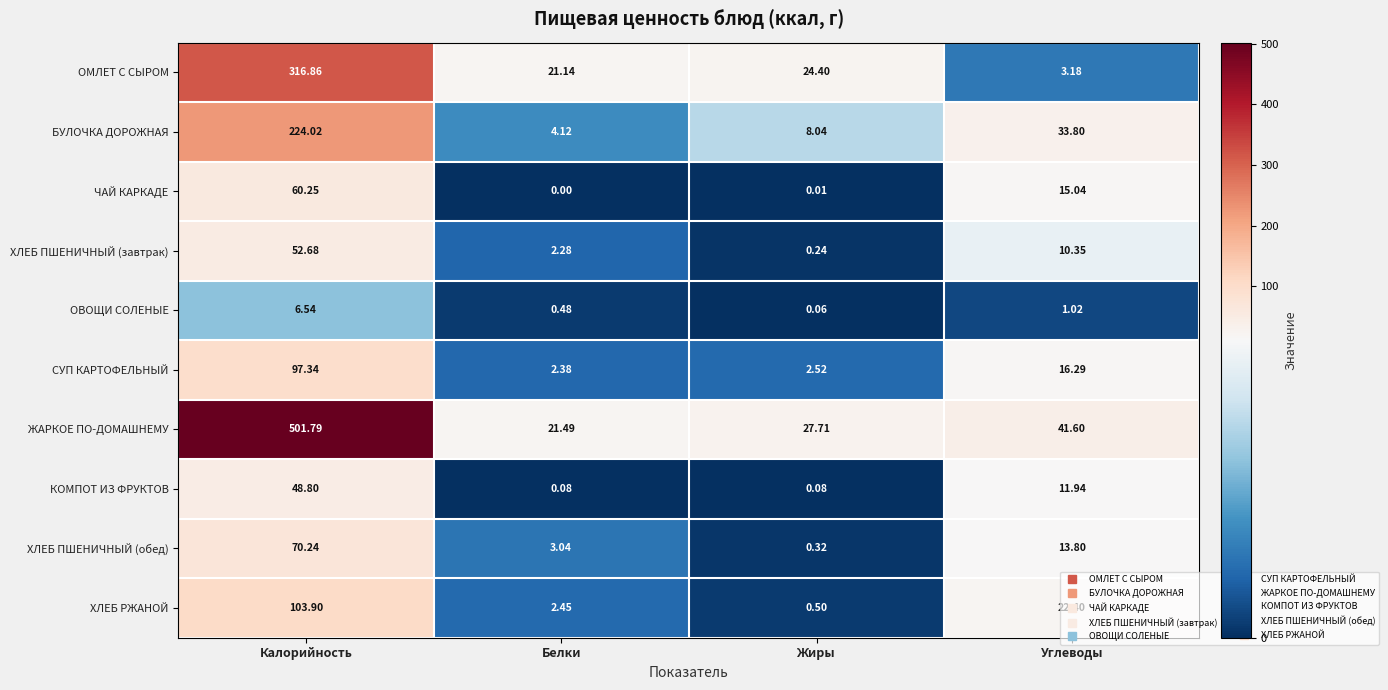

Is the value of КОМПОТ ИЗ ФРУКТОВ at Углеводы greater than the value of ОВОЩИ СОЛЕНЫЕ at Углеводы?

Yes